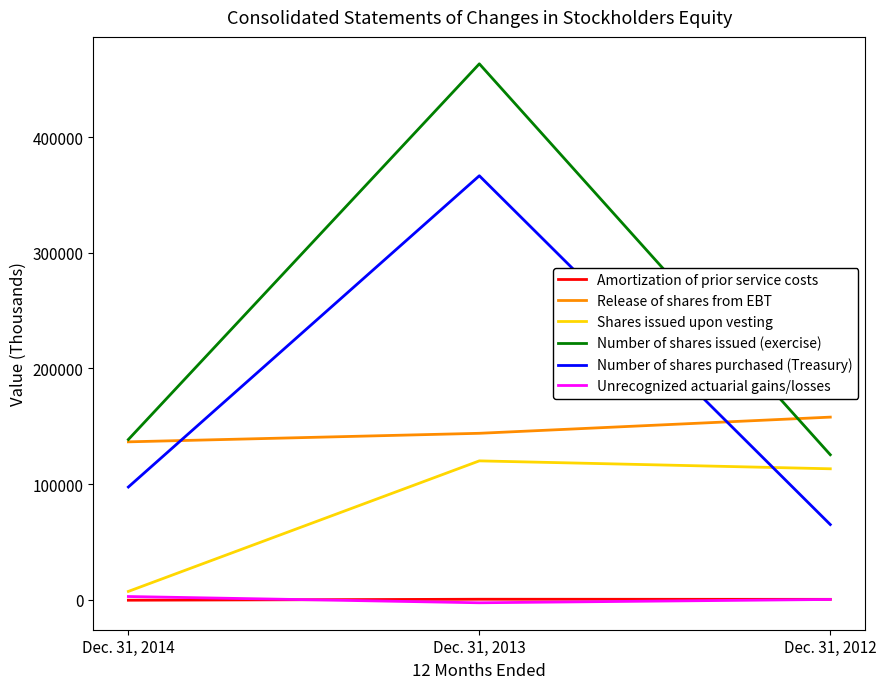

The value of Shares issued upon vesting at Dec. 31, 2012 is 113272. True or false?

True